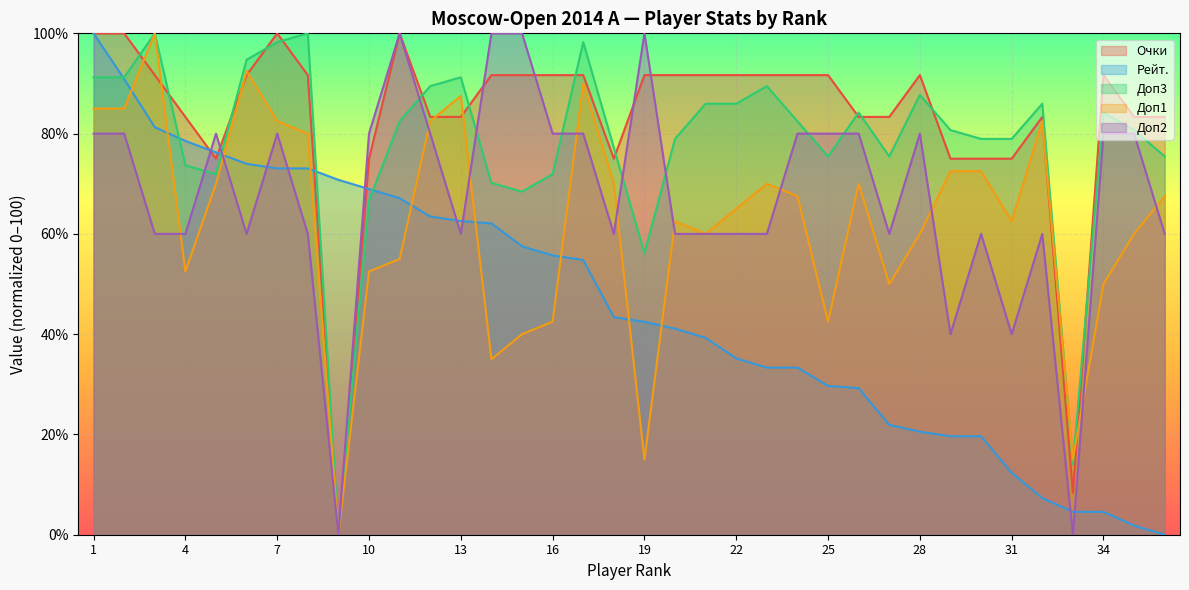

Which series changed the most between 11 and 35?

Рейт.